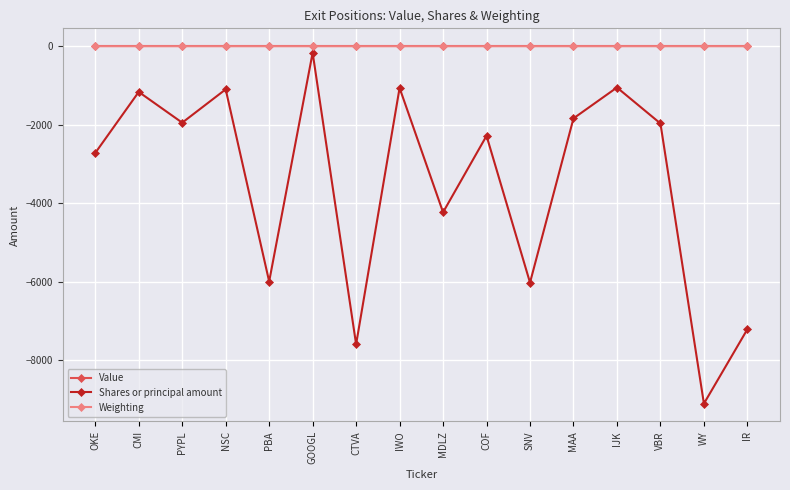

What is the difference between the highest and lowest values at WY?

9113.0